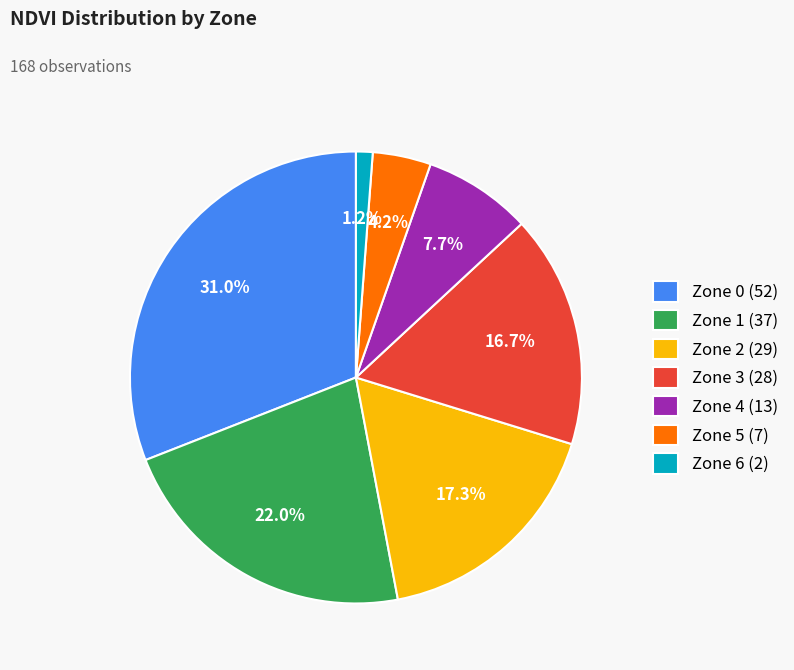

Rank the categories by value from lowest to highest.

Zone 6, Zone 5, Zone 4, Zone 3, Zone 2, Zone 1, Zone 0